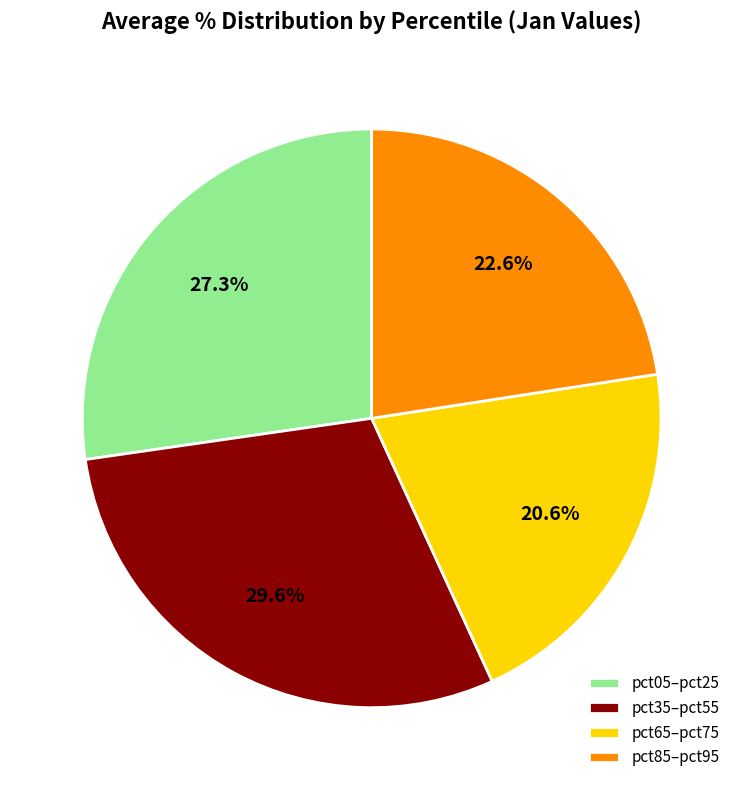

Which has a higher value, pct05–pct25 or pct65–pct75?

pct05–pct25